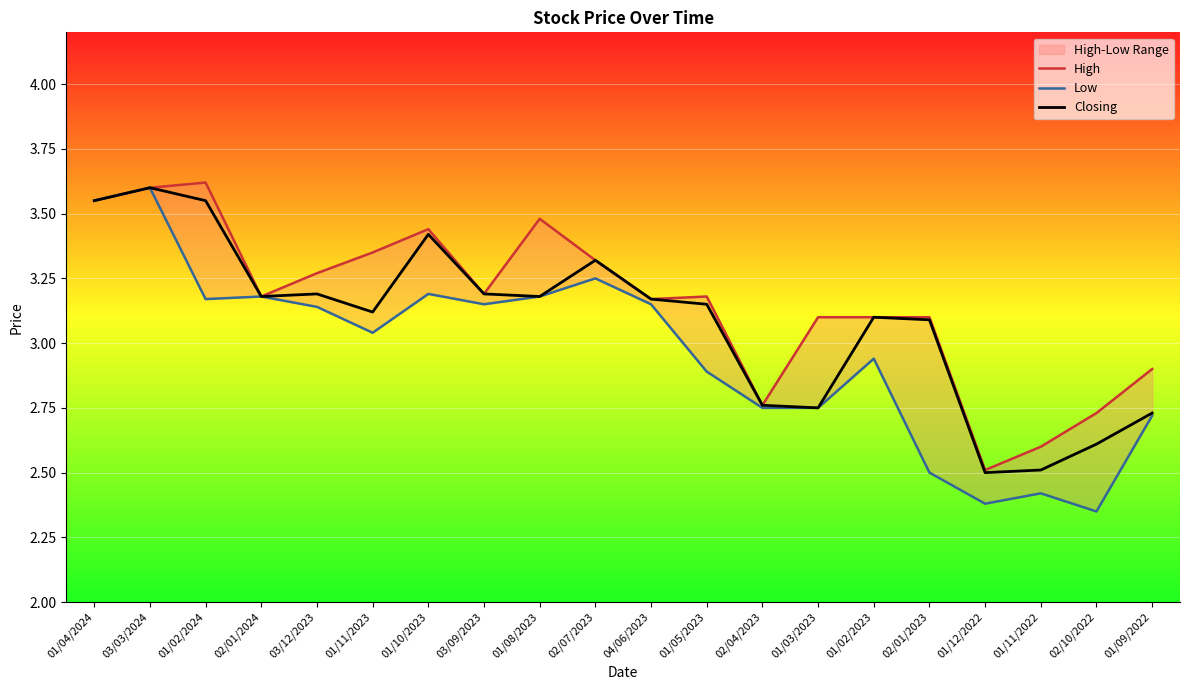

List the series in order of their peak value, highest first.

High, Low, Closing